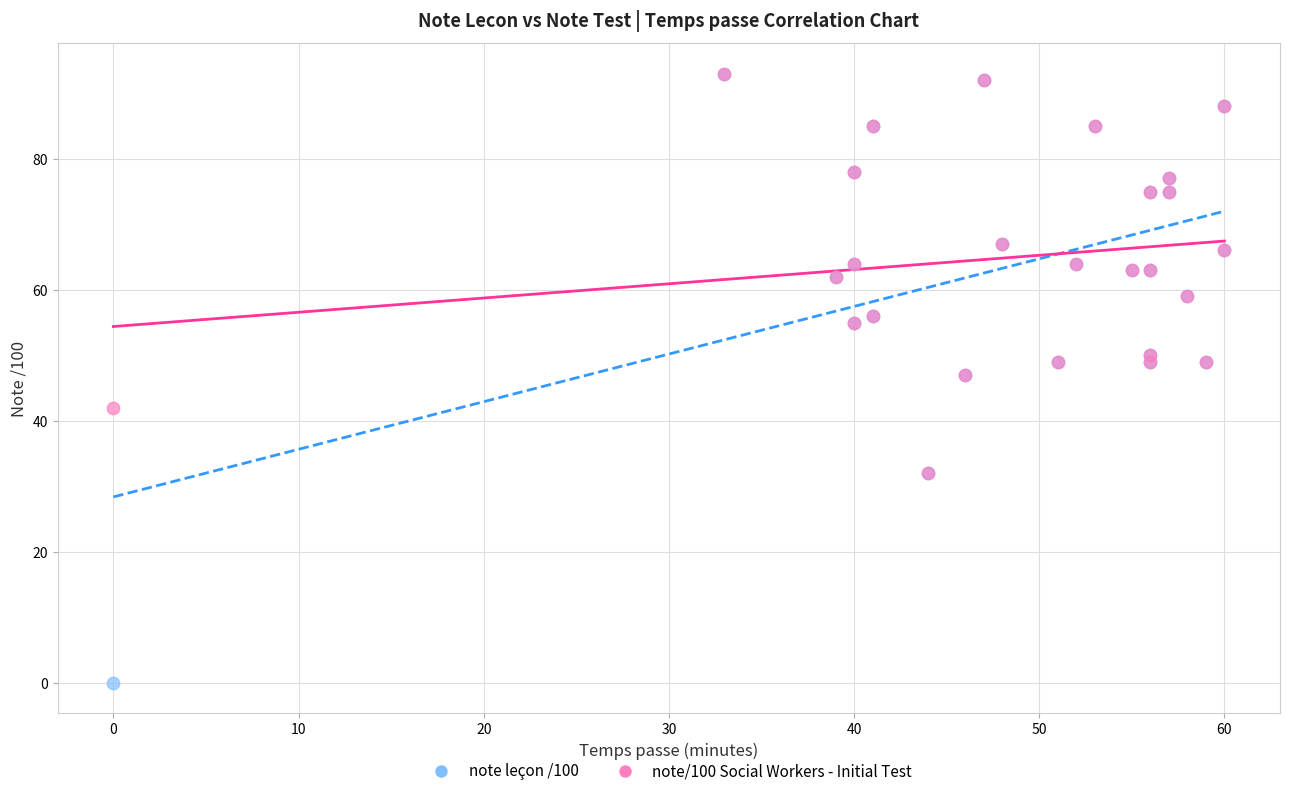

What are all the series names shown in the legend?

note leçon /100, note/100 Social Workers - Initial Test